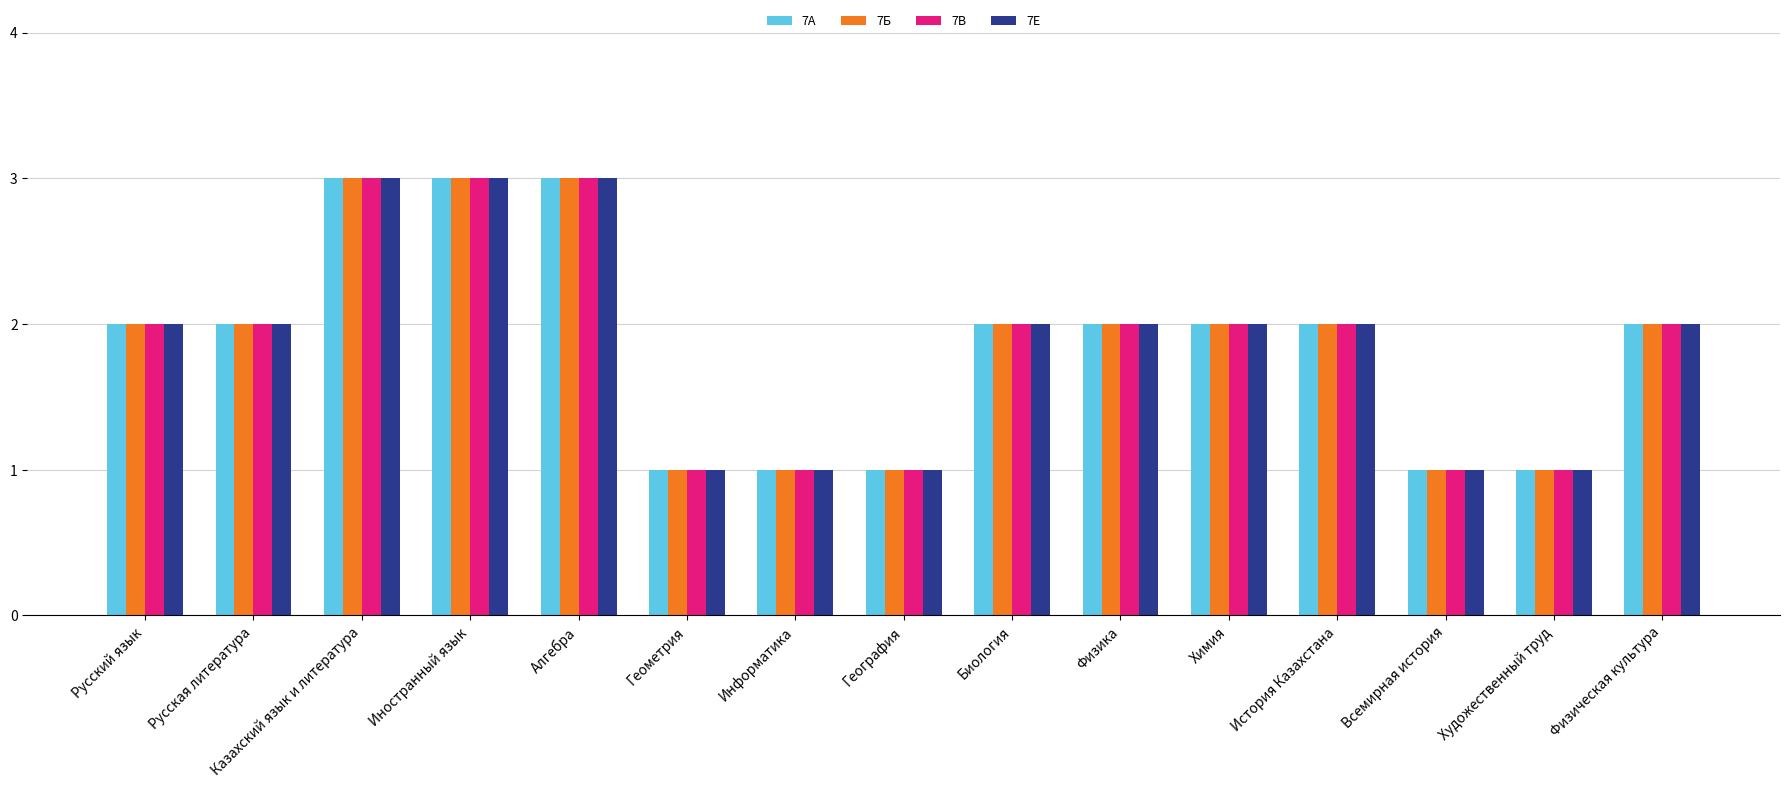

True or false: 7В has a value of 2 at Биология.

True